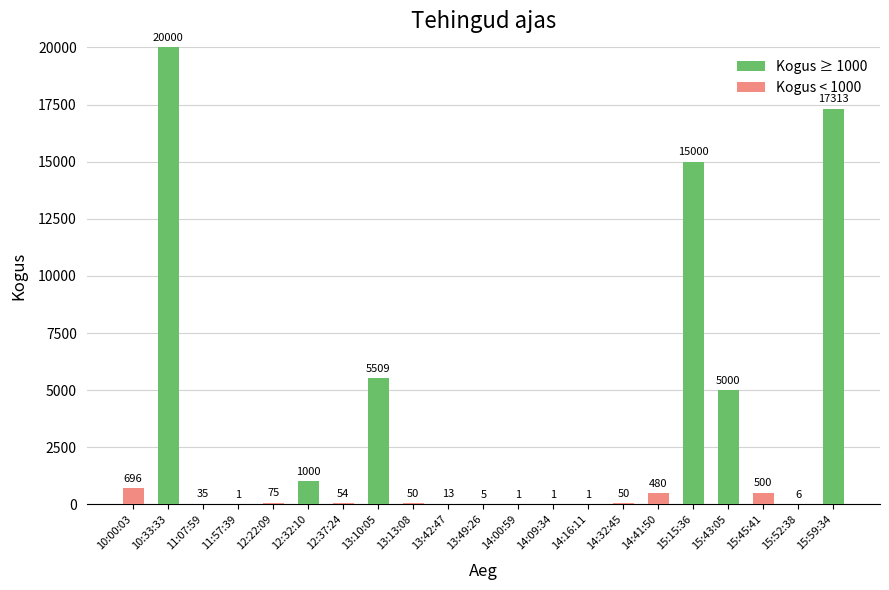

At which category is the sum across all series the highest?

10:33:33